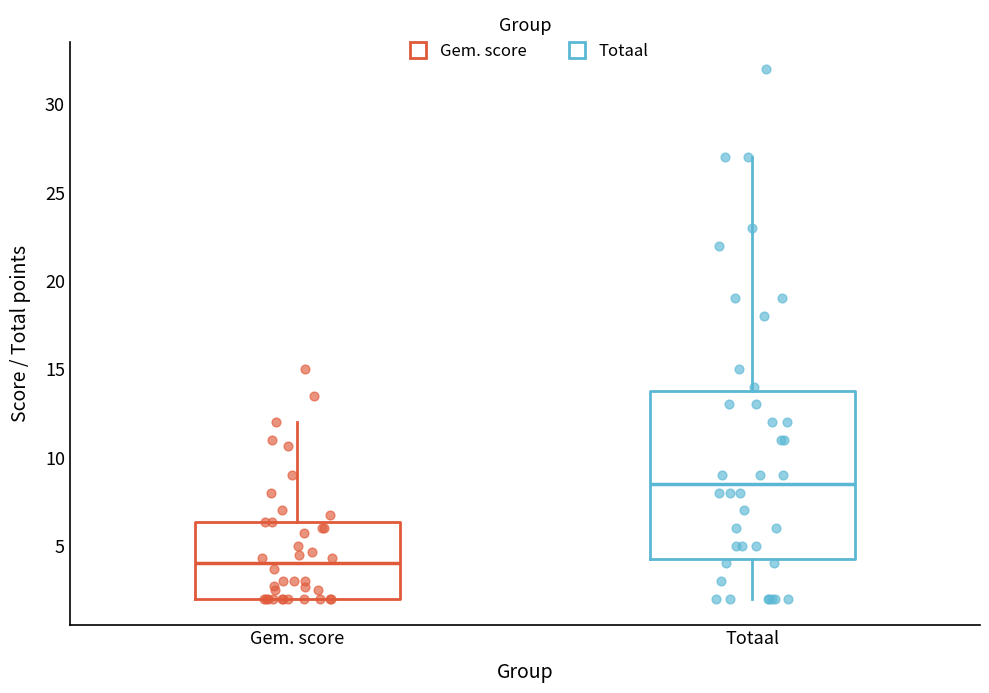

Which box has the lowest median line?

Gem. score